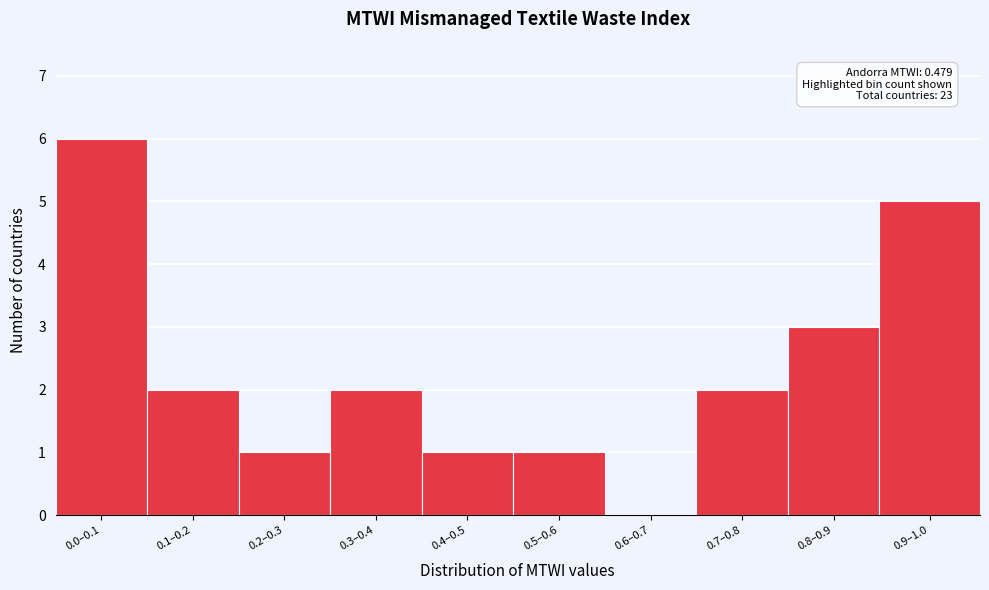

Reading left to right, what are all the values shown in this chart?

0.0–0.1=6	0.1–0.2=2	0.2–0.3=1	0.3–0.4=2	0.4–0.5=1	0.5–0.6=1	0.6–0.7=0	0.7–0.8=2	0.8–0.9=3	0.9–1.0=5